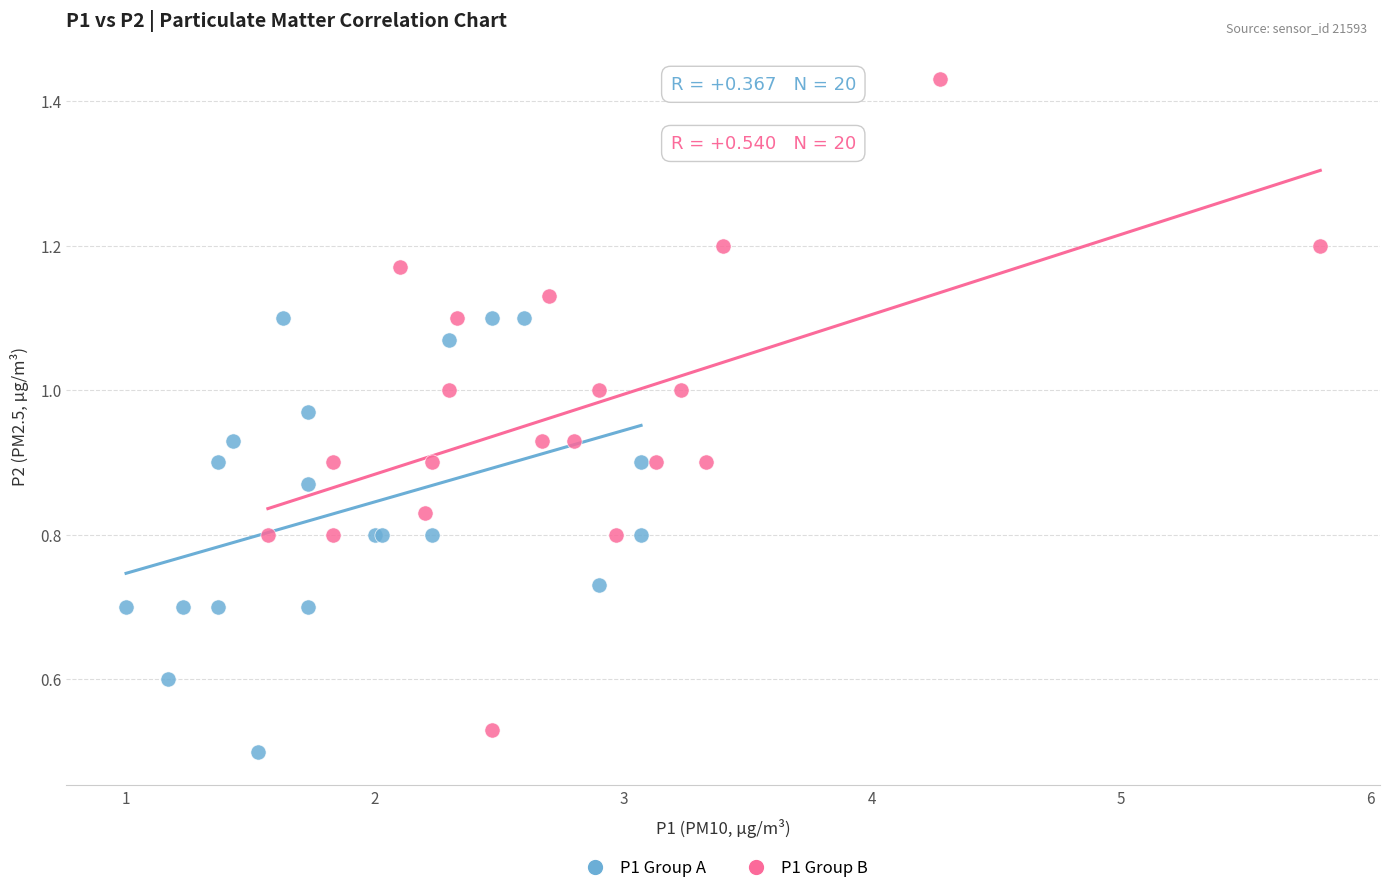

Which series contains the lowest Y value?

P1 Group A